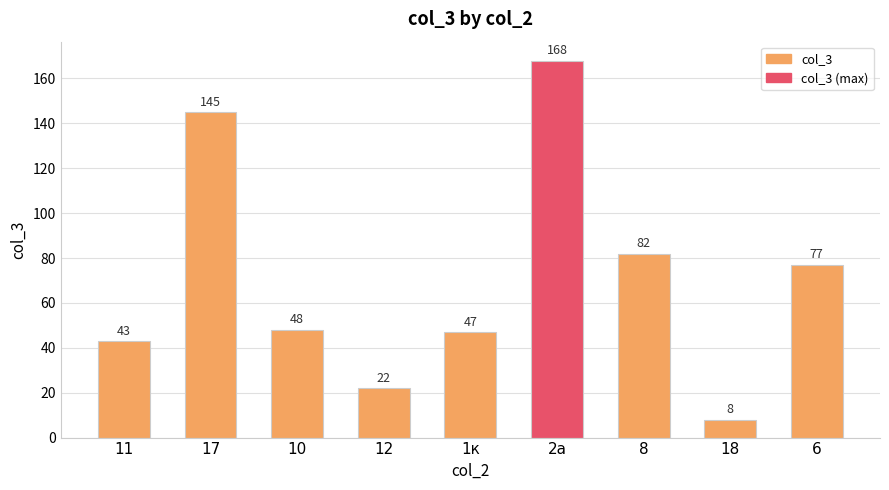

What is the minimum value shown in the chart?

8